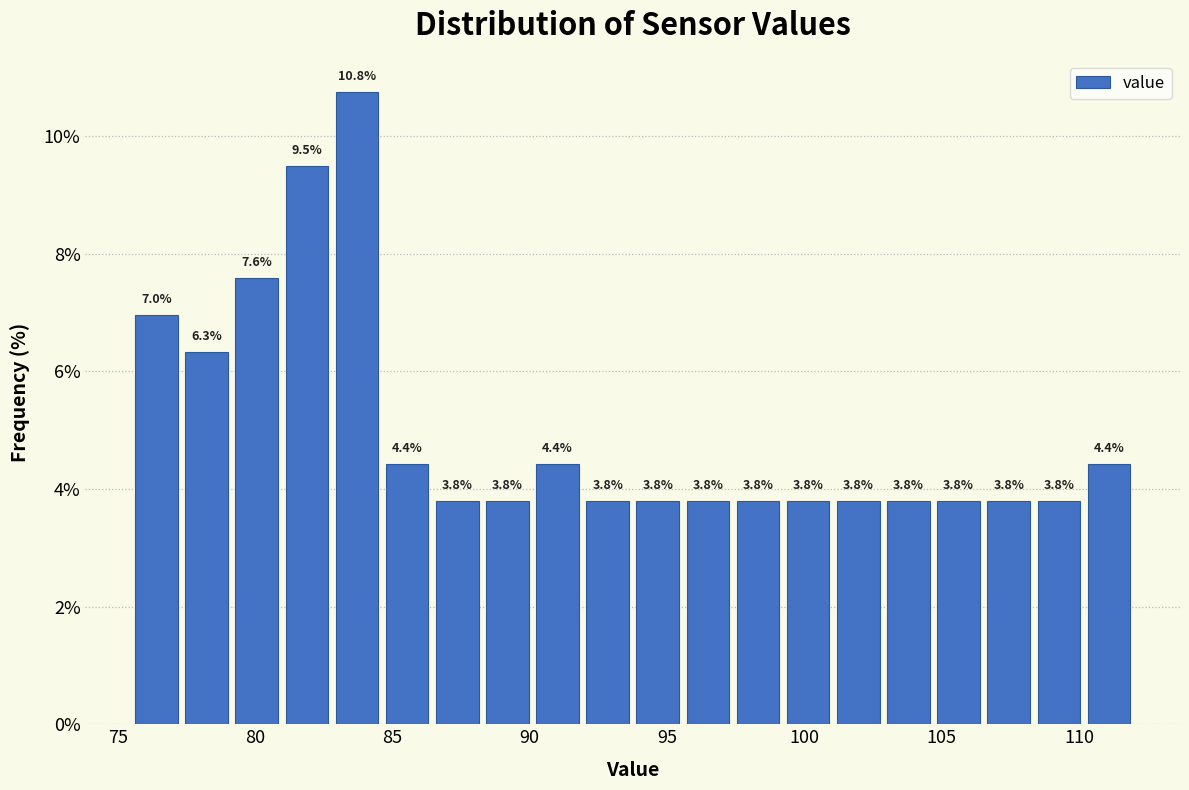

Read against the x-axis, roughly where is the centre of the tallest bar?

83.5